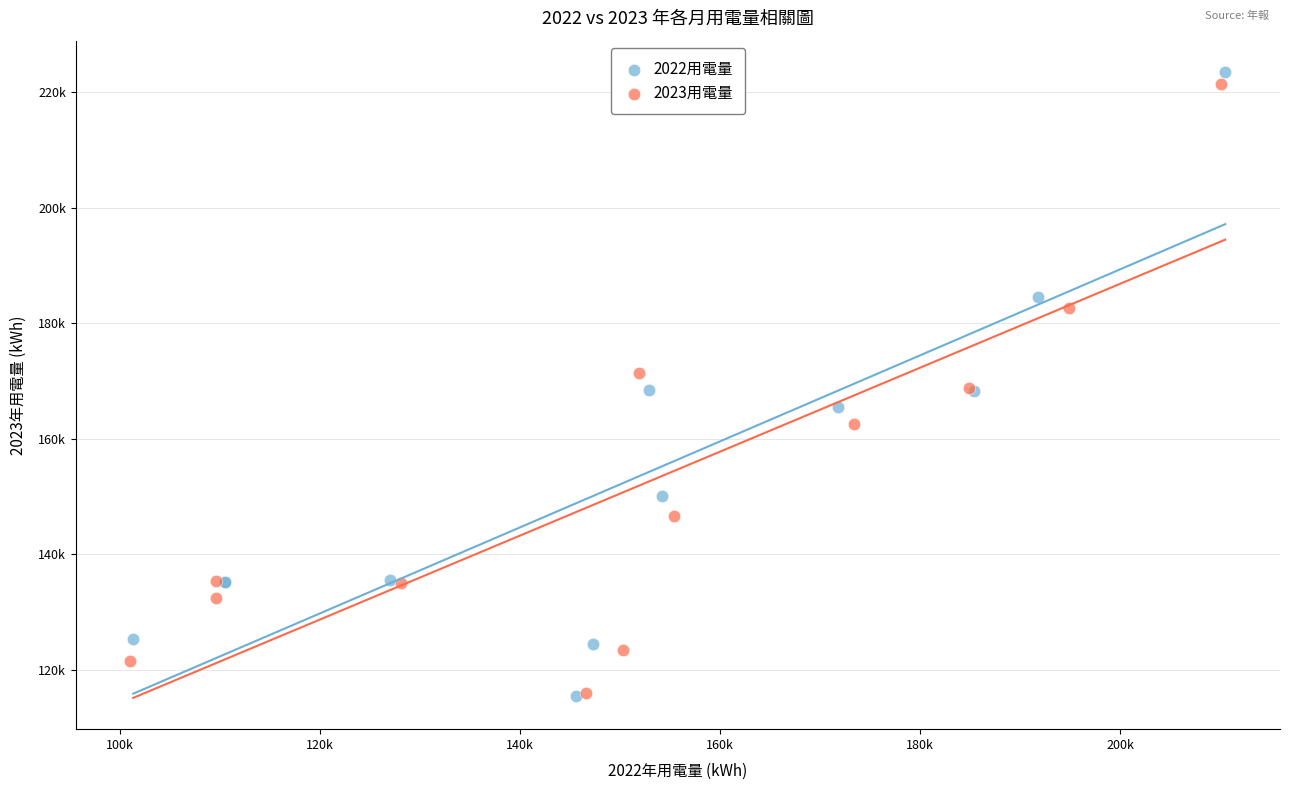

Which series reaches the maximum Y coordinate?

2022用電量